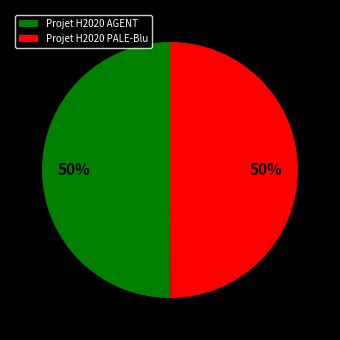

True or false: Projet H2020 AGENT accounts for 59% of the total.

False